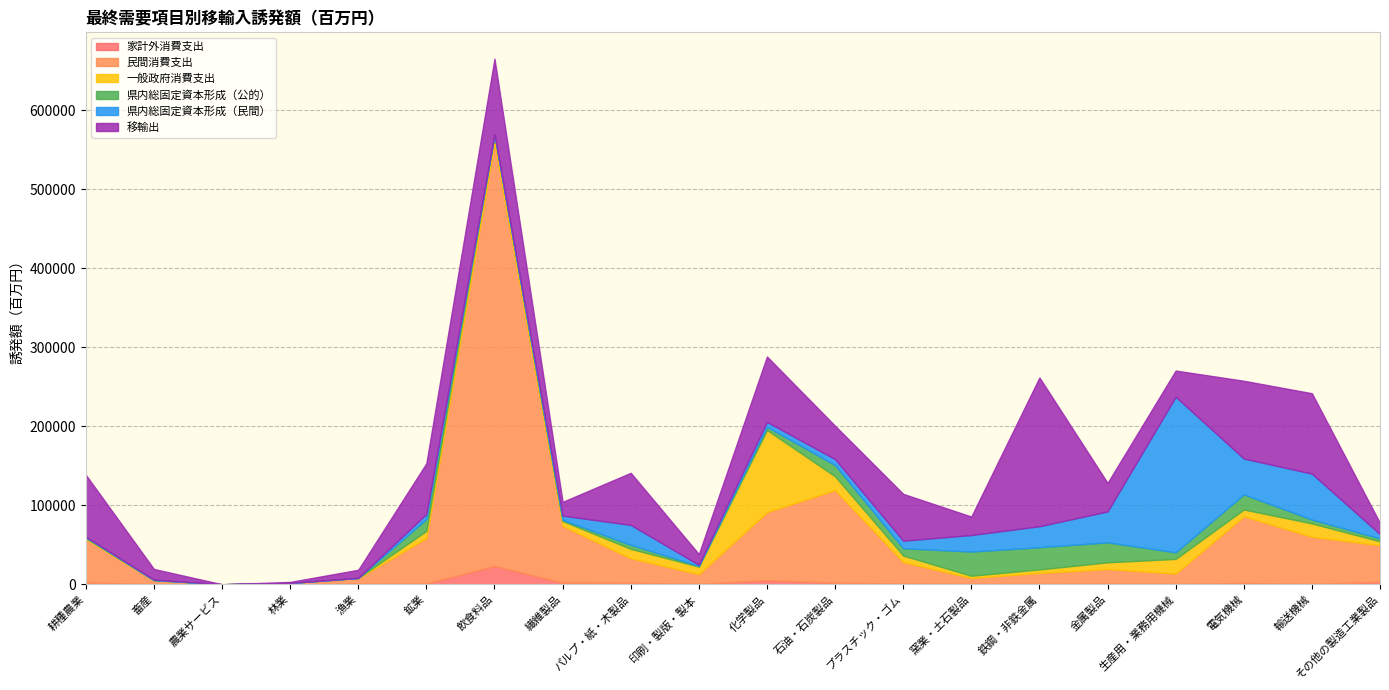

True or false: 県内総固定資本形成（公的） has more than 1 interior local peaks.

True